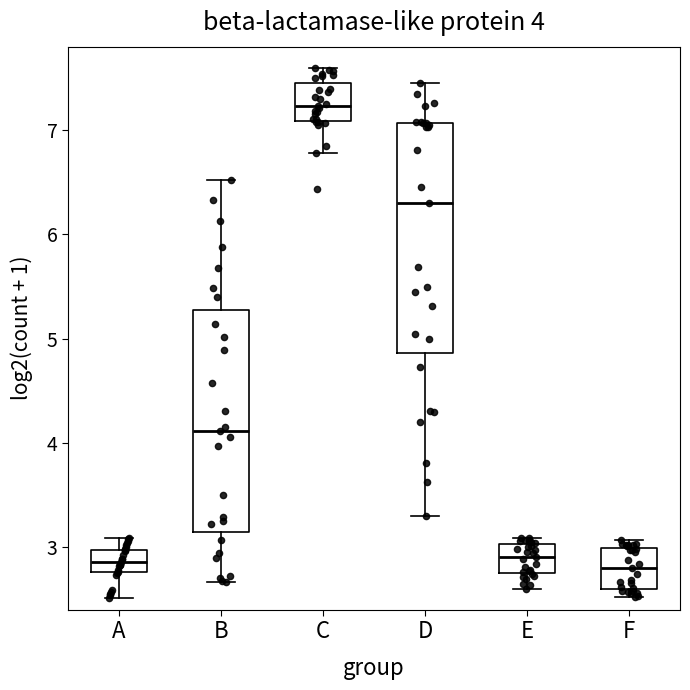

Which box's median line is the highest?

C